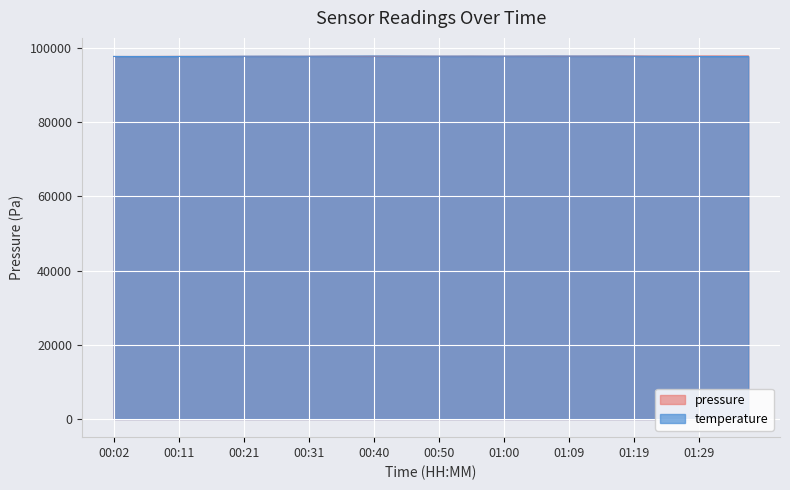

What is the lowest value of the pressure series?

97740.8